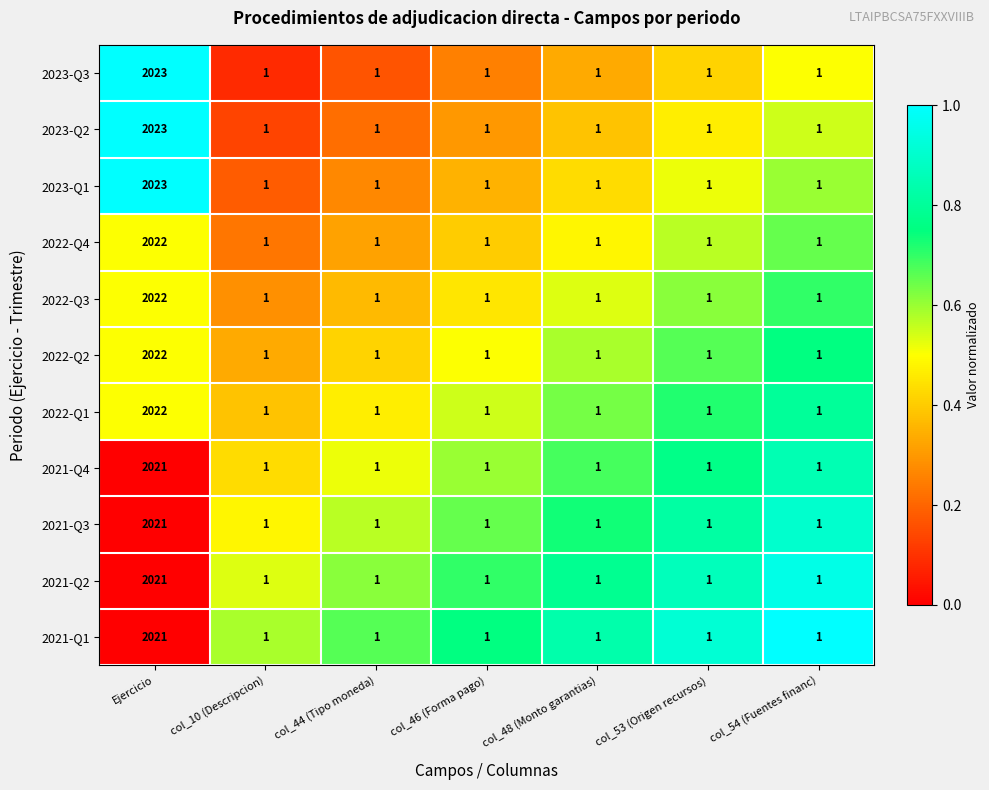

The value of 2022-Q3 at col_10 (Descripcion) is 1. True or false?

True